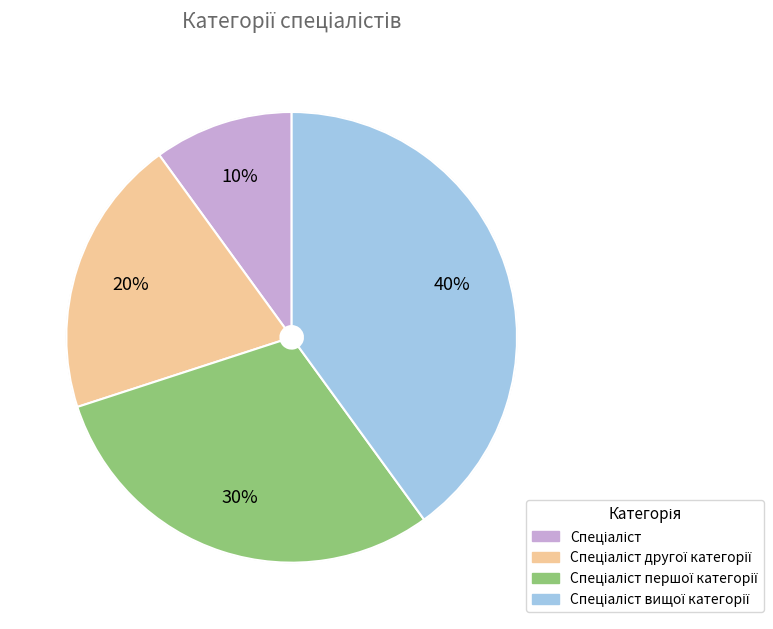

To the nearest percent, what is the difference between the largest and smallest slice percentages?

30%